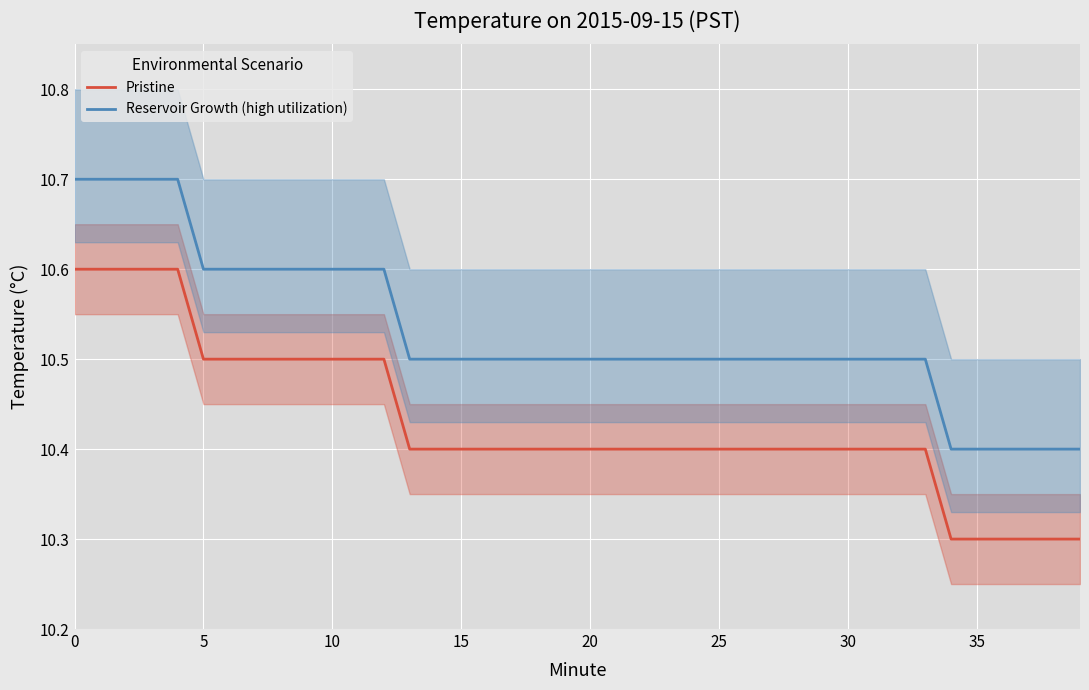

What value does the Pristine series have at 37?

10.3